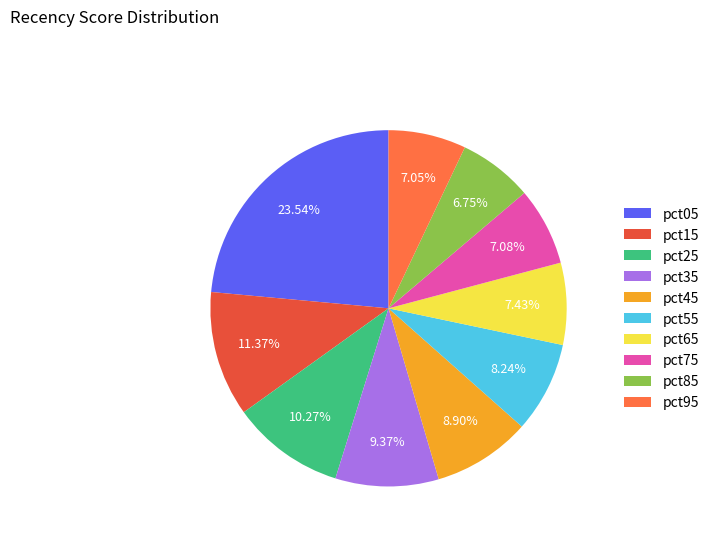

Is the sum of pct15 and pct25 greater than half?

No